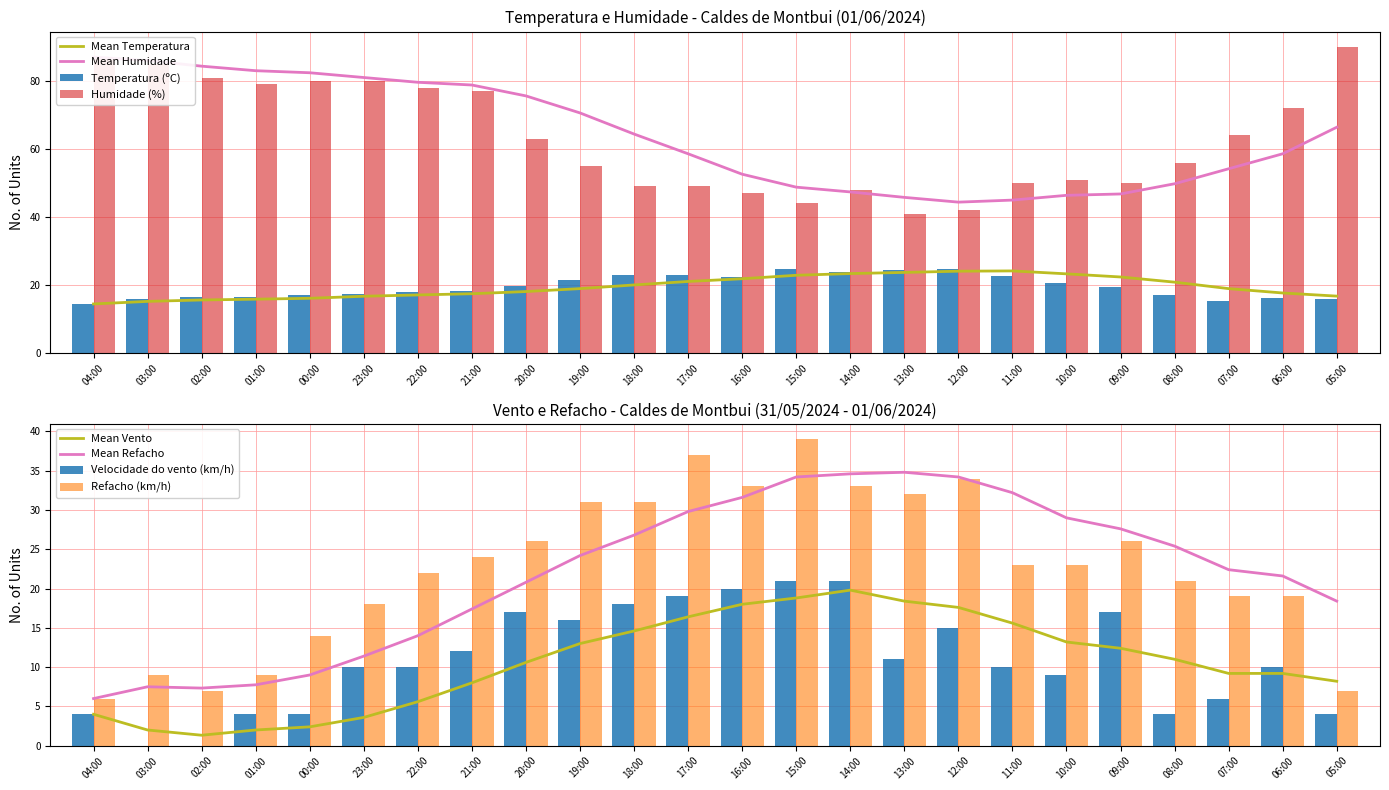

At which label does Temperatura (ºC) first exceed 19?

20:00